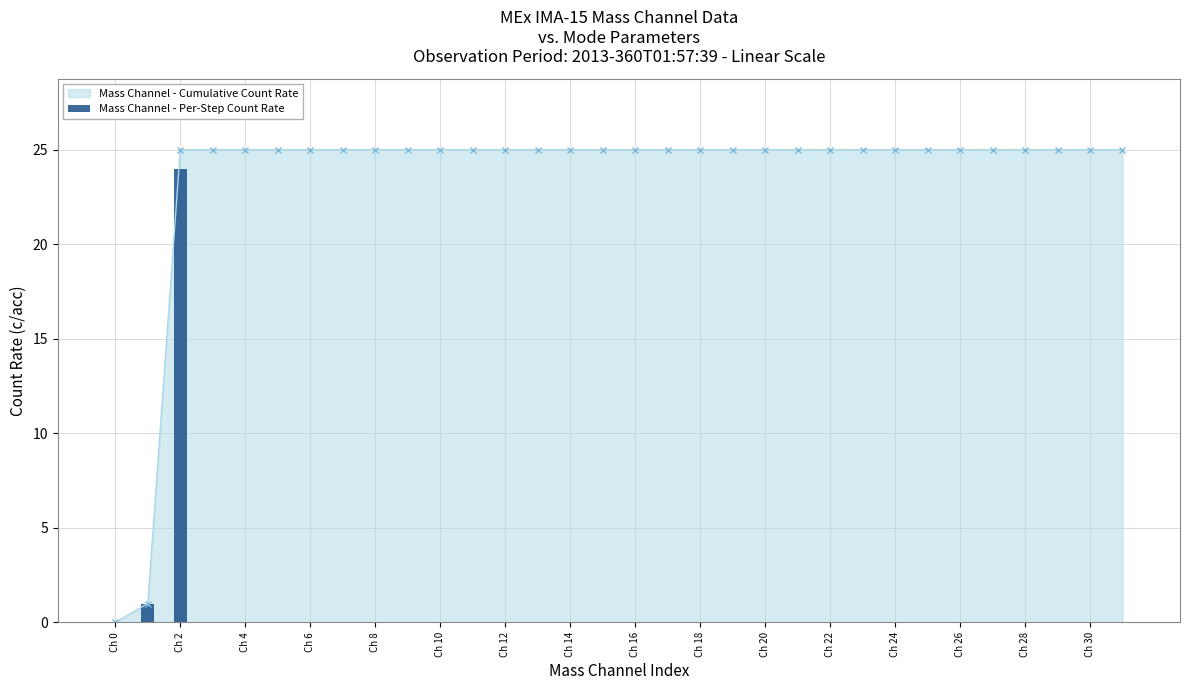

Is it true that the value at 23 is -16?

False